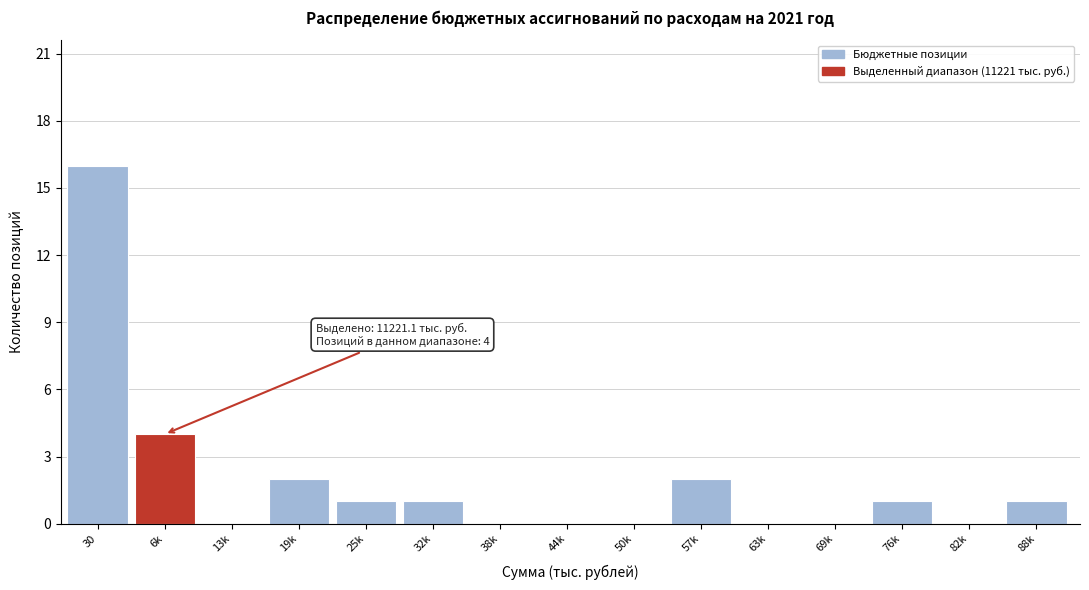

Reading left to right, extract all data points from this chart.

30=16	6k=4	13k=0	19k=2	25k=1	32k=1	38k=0	44k=0	50k=0	57k=2	63k=0	69k=0	76k=1	82k=0	88k=1